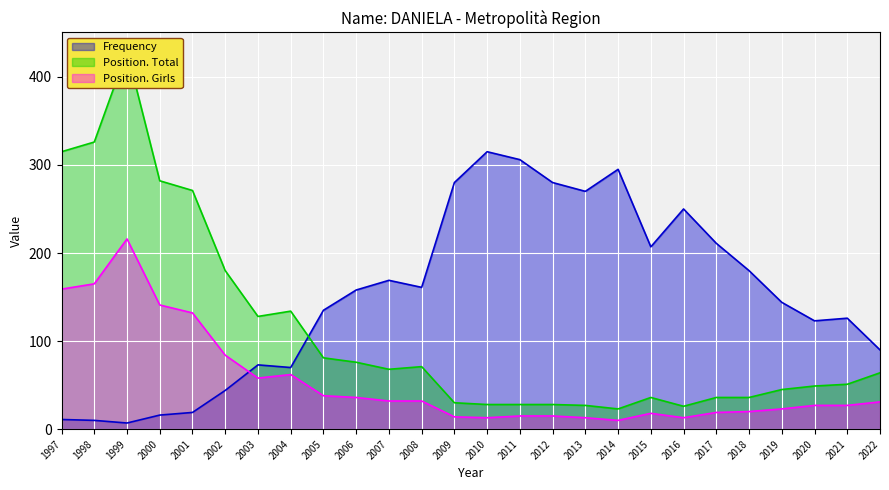

What are all the series names shown in the legend?

Frequency, Position. Total, Position. Girls